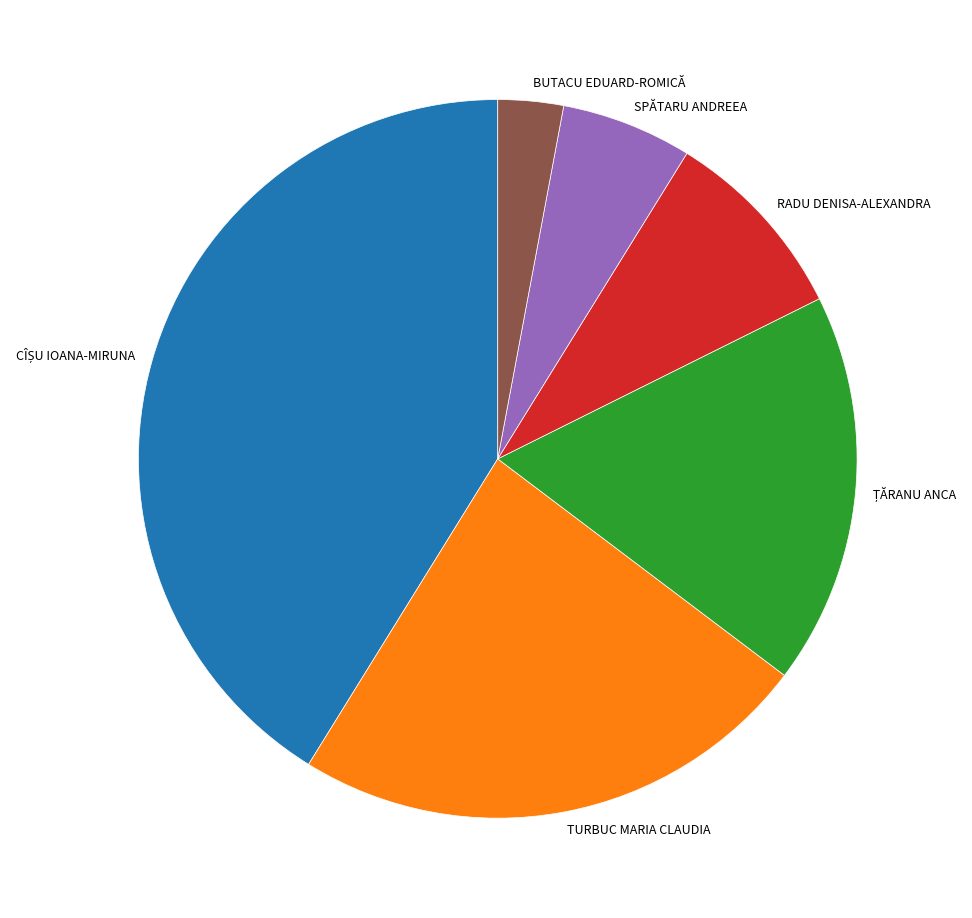

Is the sum of SPĂTARU ANDREEA and BUTACU EDUARD-ROMICĂ greater than half?

No